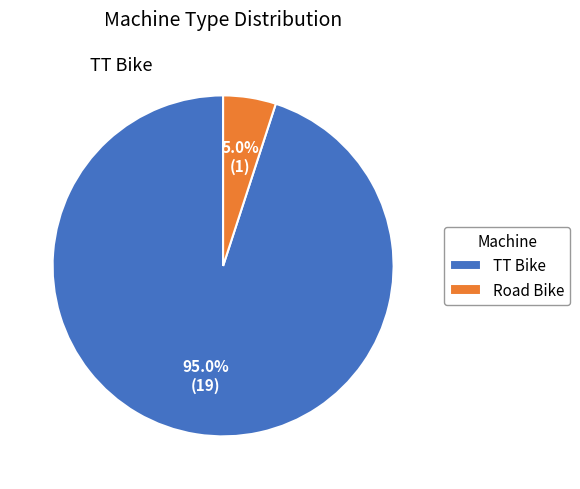

What percentage is the TT Bike slice, to the nearest percent?

95%